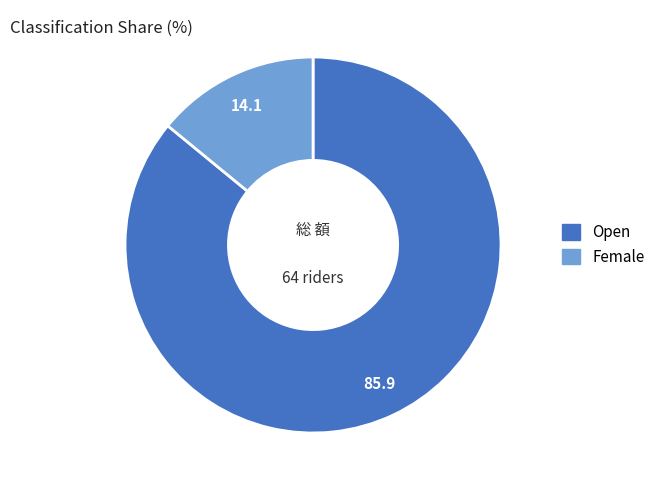

Which slice is the smallest?

Female